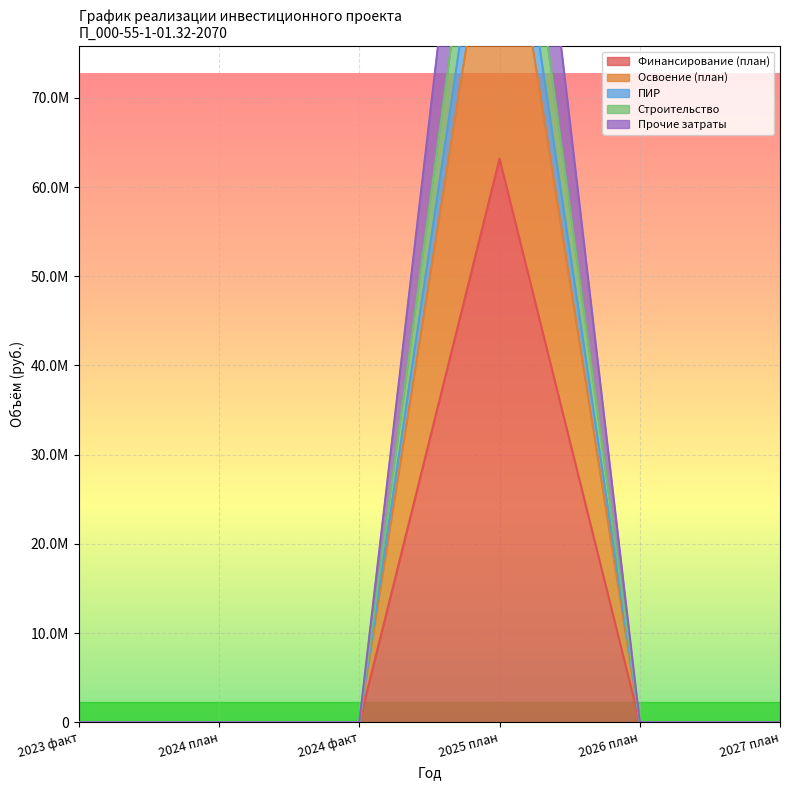

Where is Строительство nearest to the value 57871893?

2023 факт